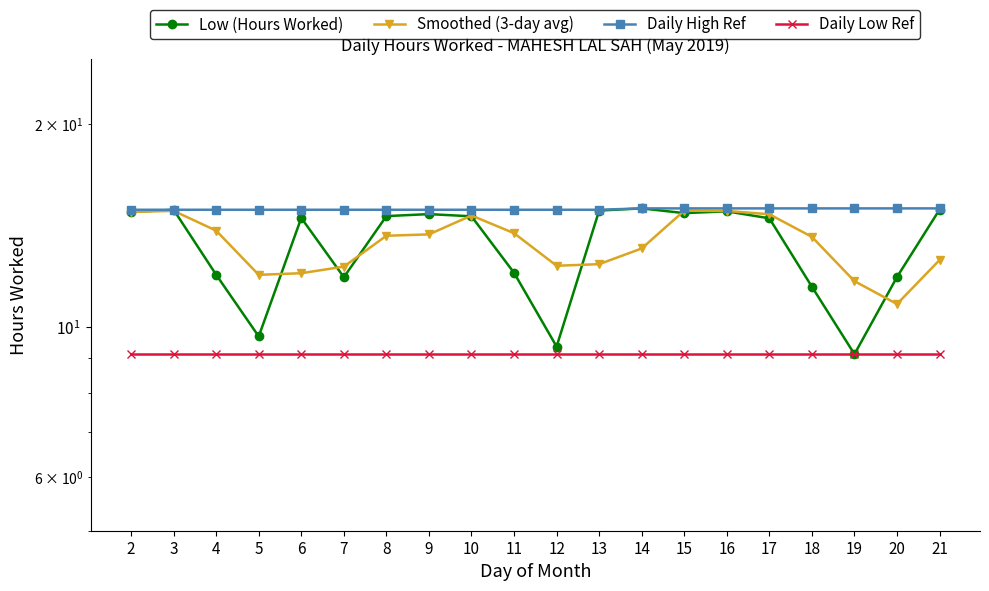

What are all the series names shown in the legend?

Low (Hours Worked), Smoothed (3-day avg), Daily High Ref, Daily Low Ref